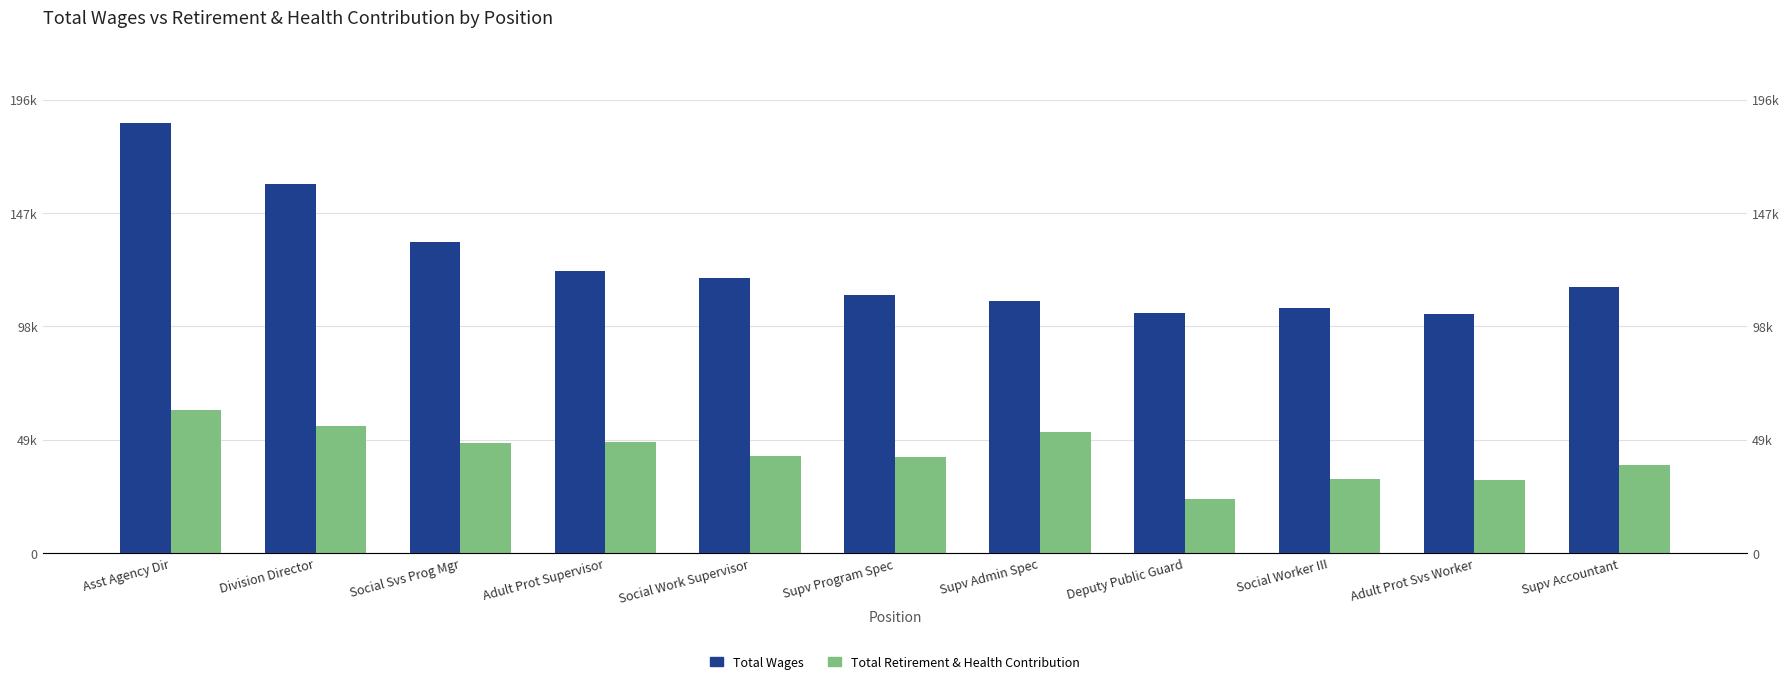

What is the value of the Total Retirement & Health Contribution bar at the 1st from the left?

61791.0